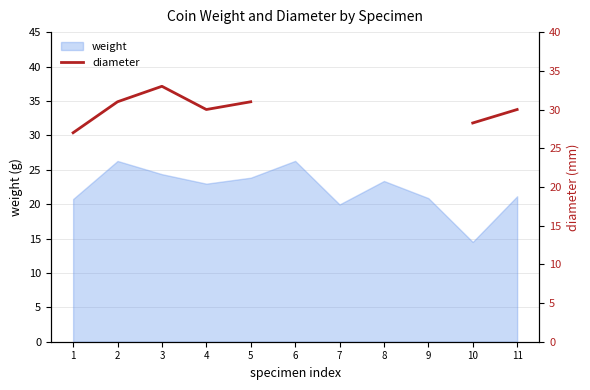

What is the minimum value for weight?

14.5